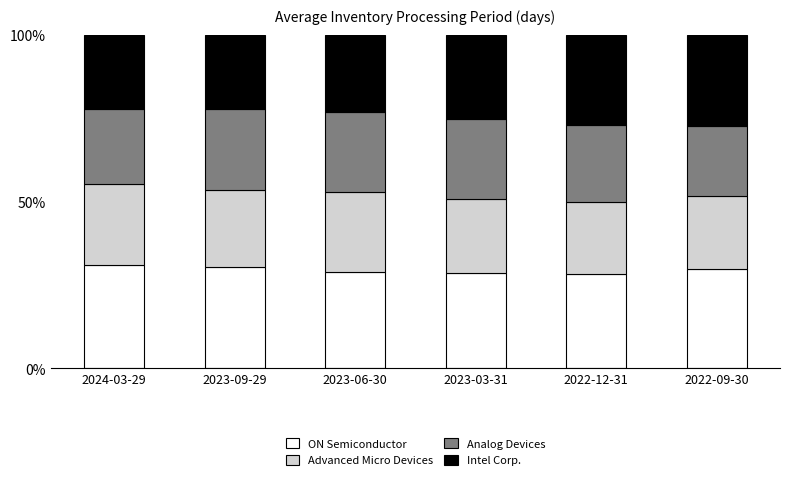

What is the total value across all series at 2022-09-30?

100.0